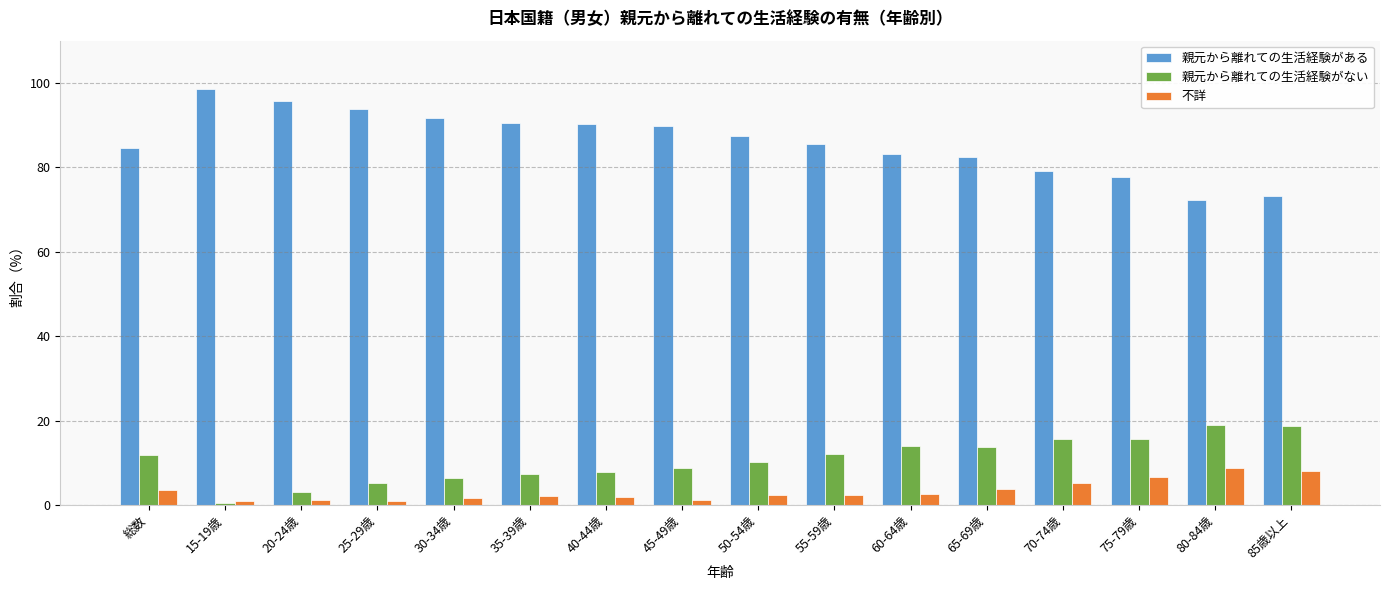

What value does the 親元から離れての生活経験がない series have at 15-19歳?

0.5